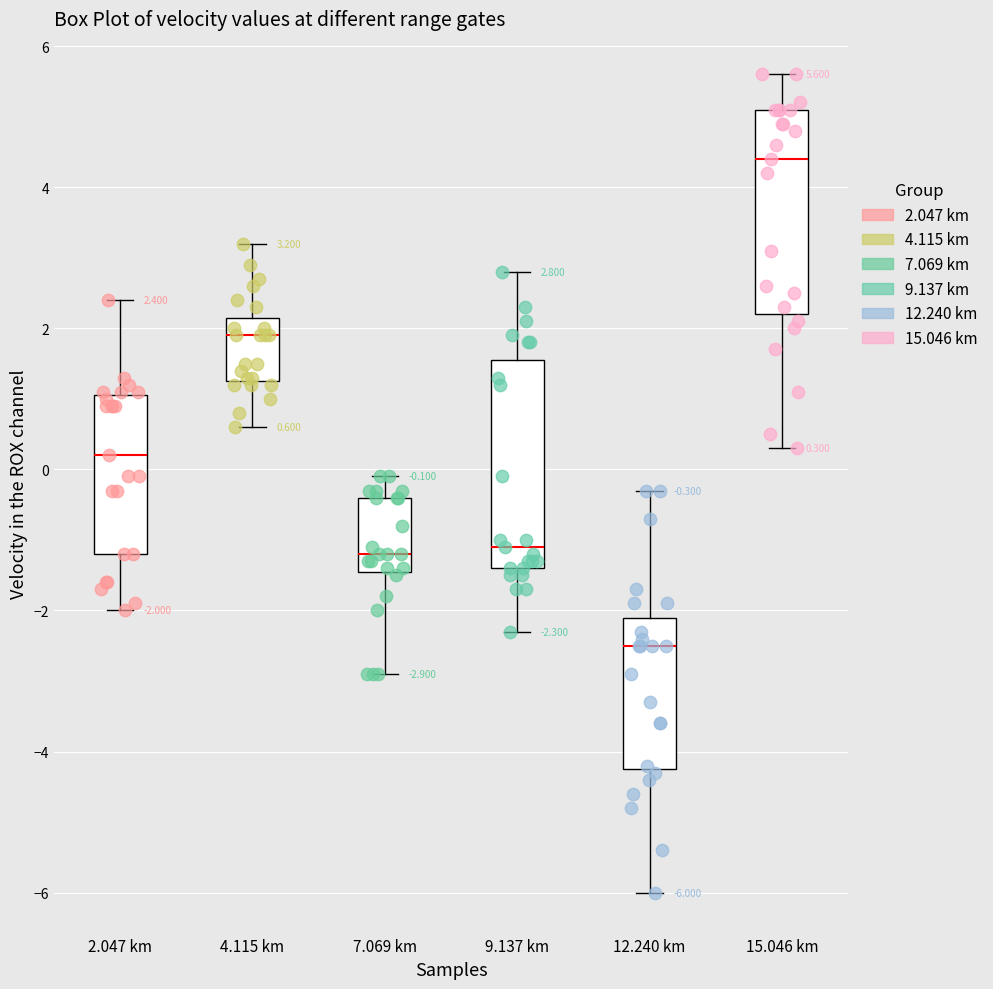

Which box's median line is the highest?

15.046 km